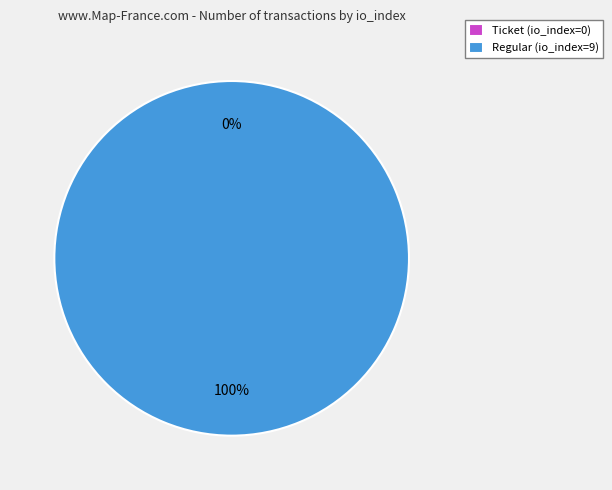

What percentage is the Regular (io_index=9) slice, to the nearest percent?

100%